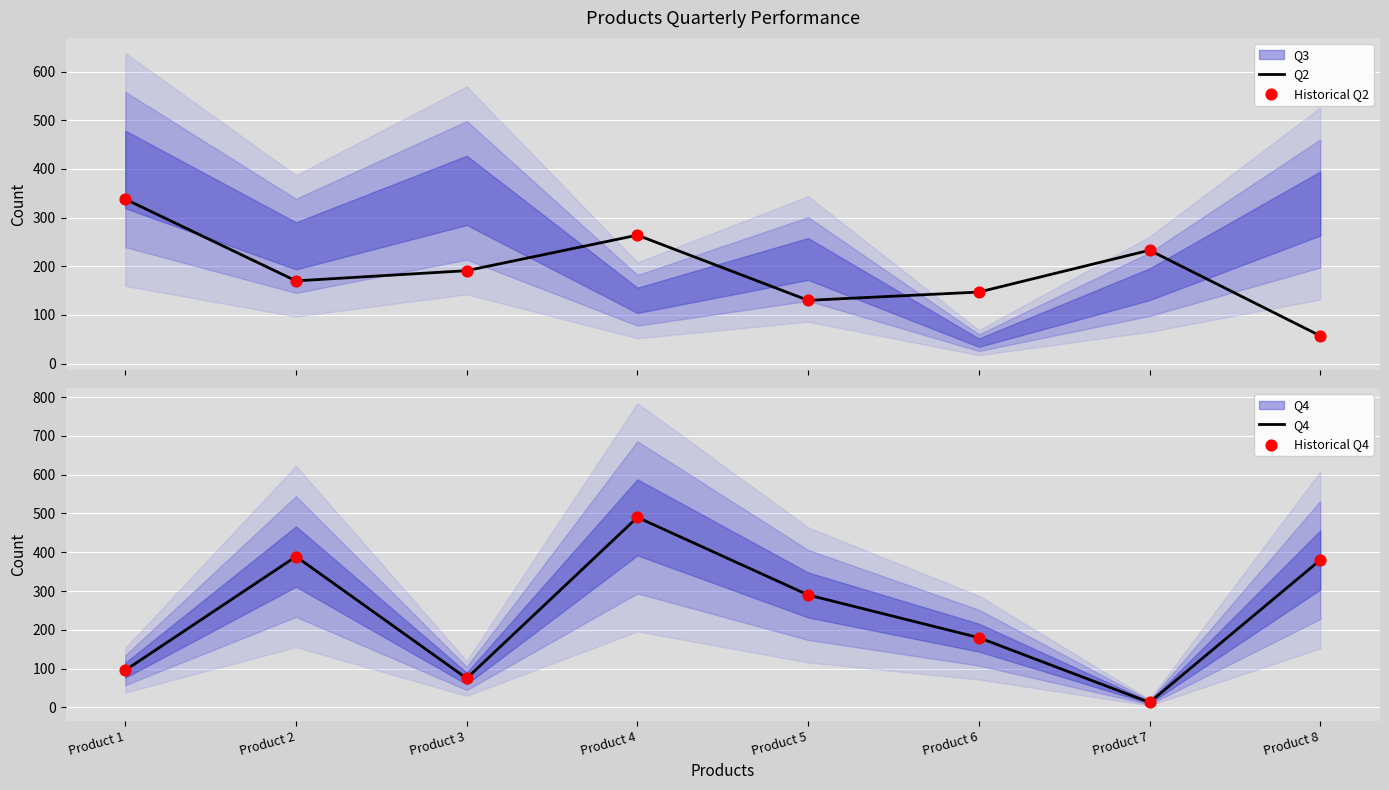

At how many categories does at least one series exceed 338?

3